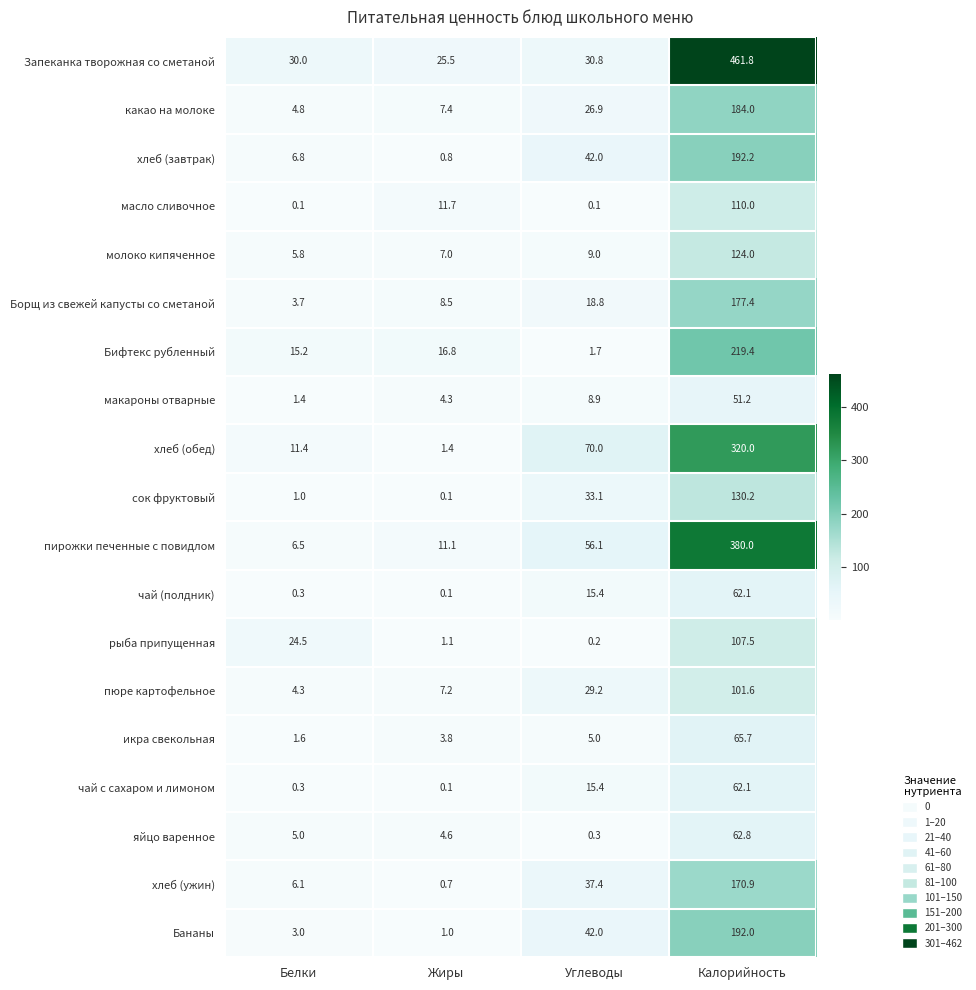

Which series has the largest total across all categories?

Запеканка творожная со сметаной